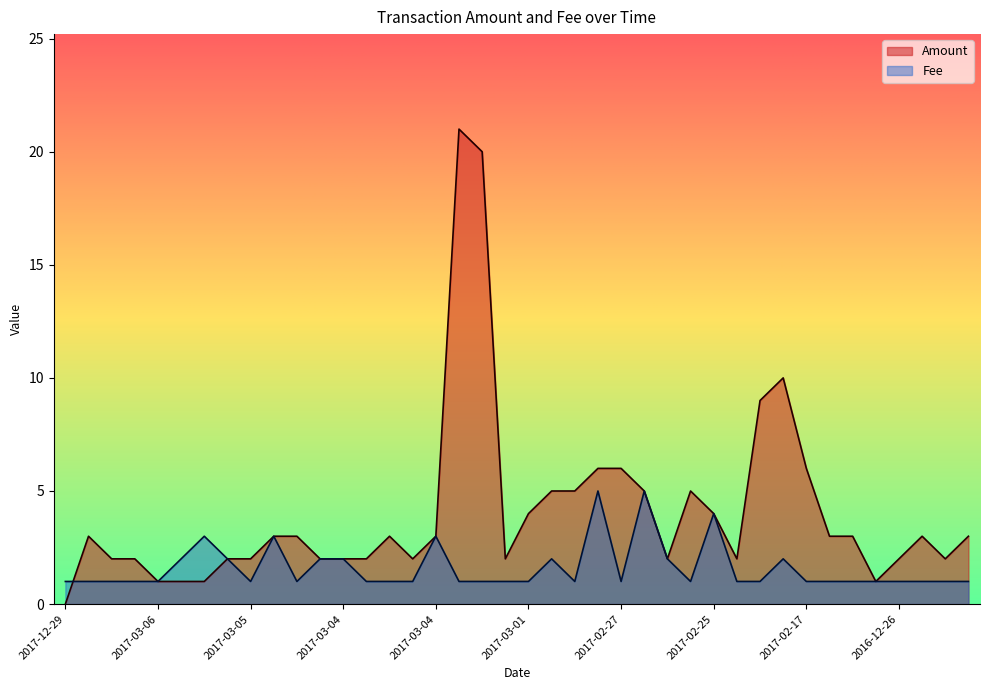

True or false: Amount has more than 2 interior local peaks.

True